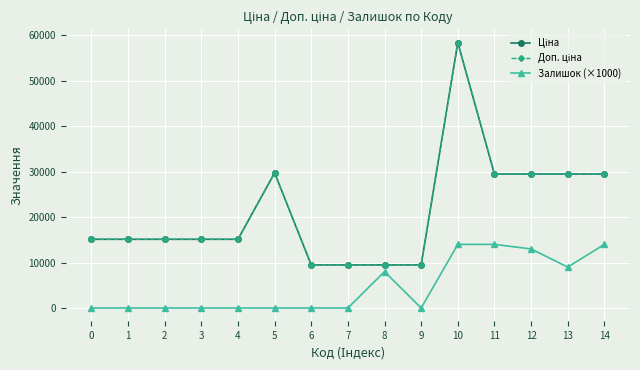

What is the spread (max minus min) of values at 7?

9480.1